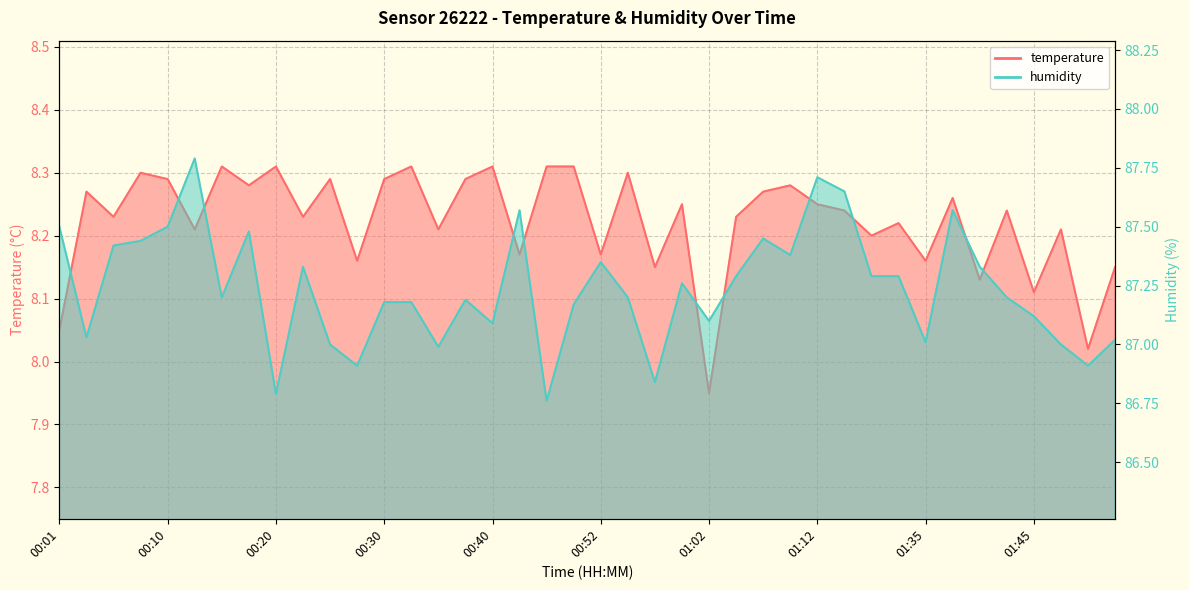

Is the value of temperature at 00:15 greater than the value of humidity at 01:45?

No